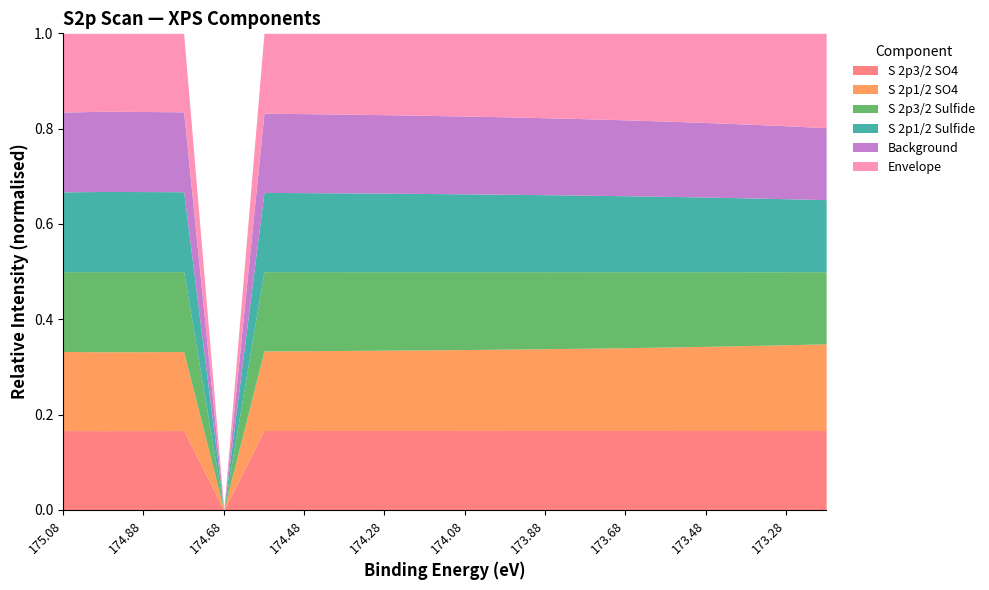

Where is the first local maximum for S 2p1/2 Sulfide?

174.48